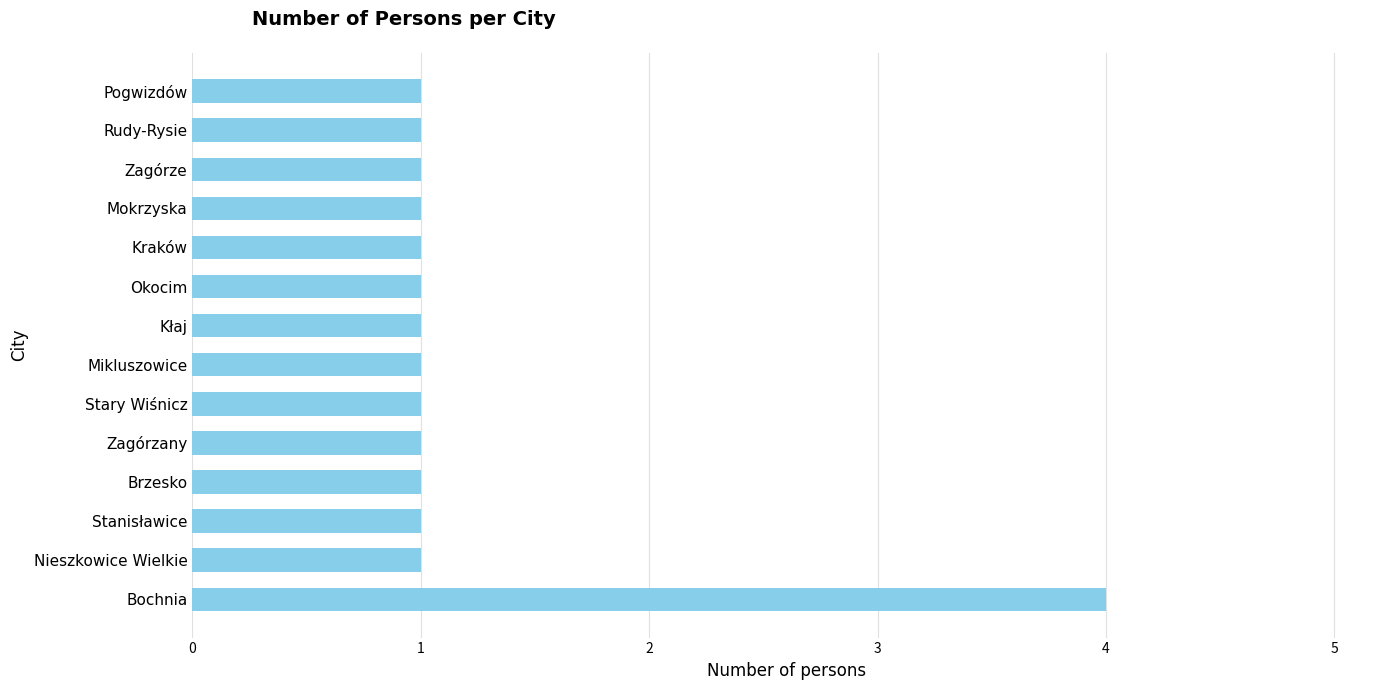

Which label corresponds to the largest value in the chart?

Bochnia